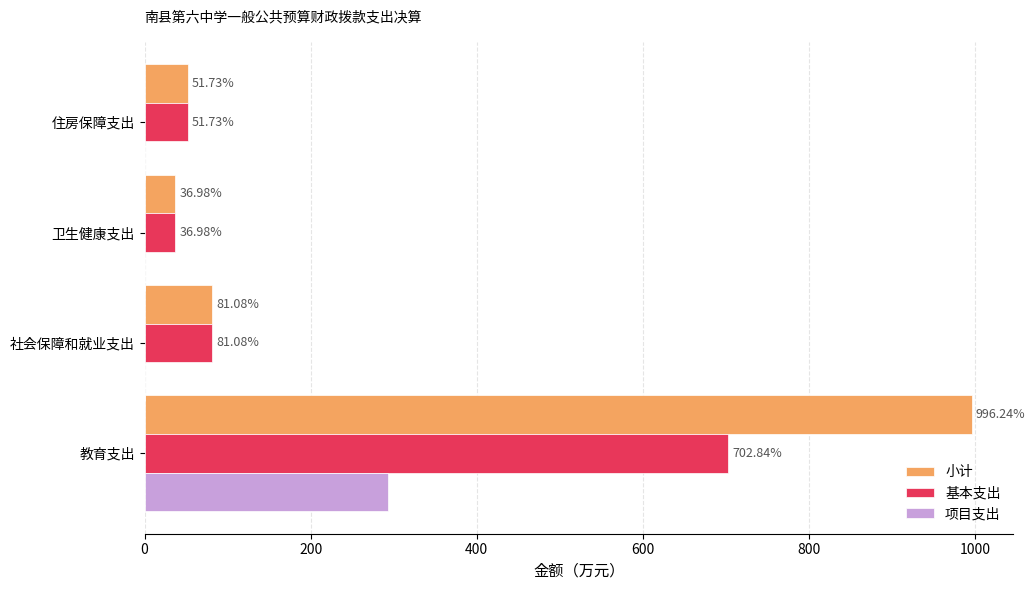

Which series changed the most between 教育支出 and 住房保障支出?

小计